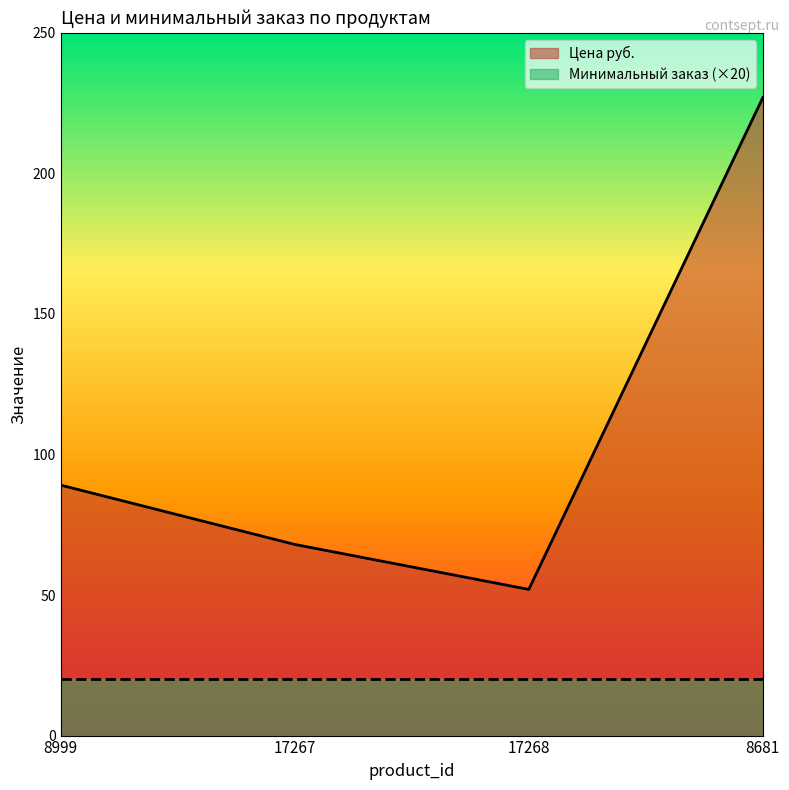

How many interior local valleys (lower than both neighbors) does the data have?

1